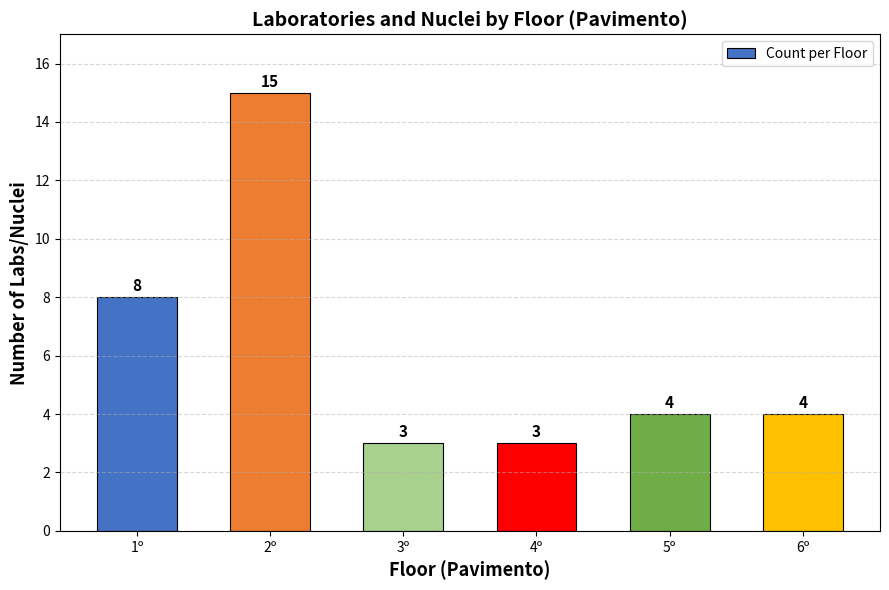

How many data points are less than 4?

2